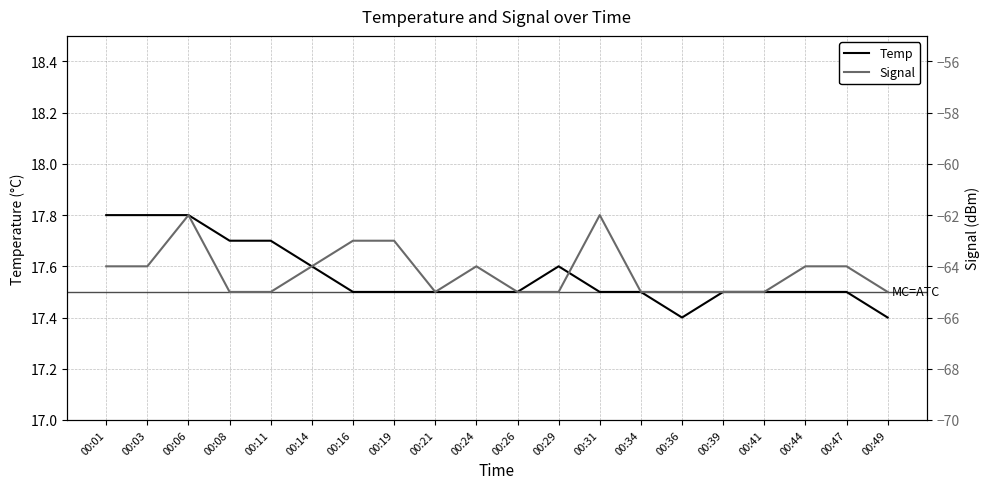

What is the difference between the second highest and minimum values in the Signal series?

3.0